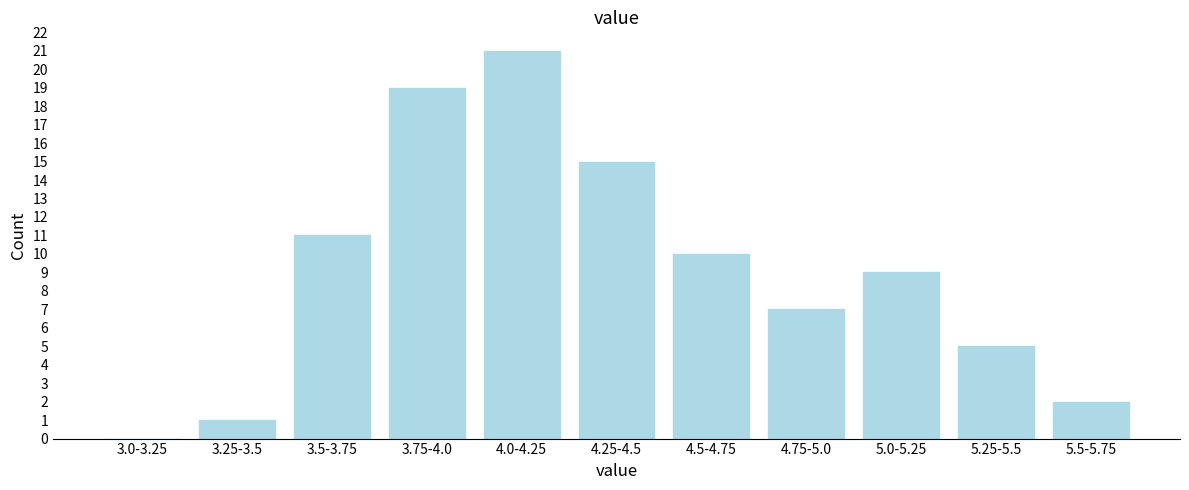

Reading left to right, list all the values displayed in this chart.

3.0-3.25=0	3.25-3.5=1	3.5-3.75=11	3.75-4.0=19	4.0-4.25=21	4.25-4.5=15	4.5-4.75=10	4.75-5.0=7	5.0-5.25=9	5.25-5.5=5	5.5-5.75=2